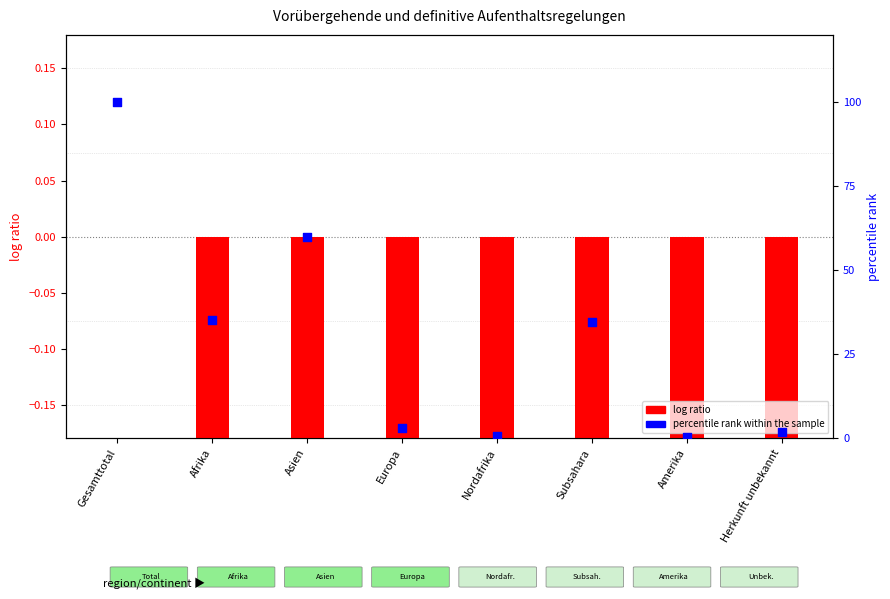

At how many categories does at least one series exceed 79?

1